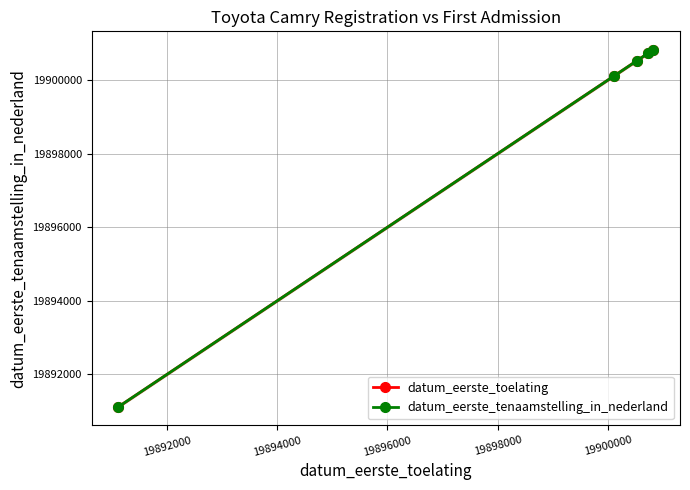

True or false: datum_eerste_toelating has more than 1 interior local peaks.

False